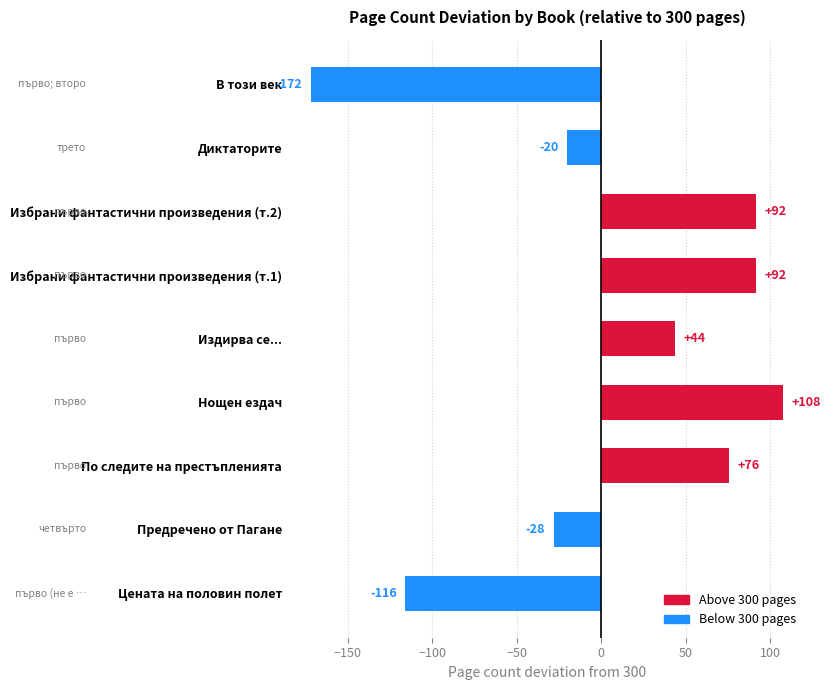

What is the value of the 8th bar from the top?

-28